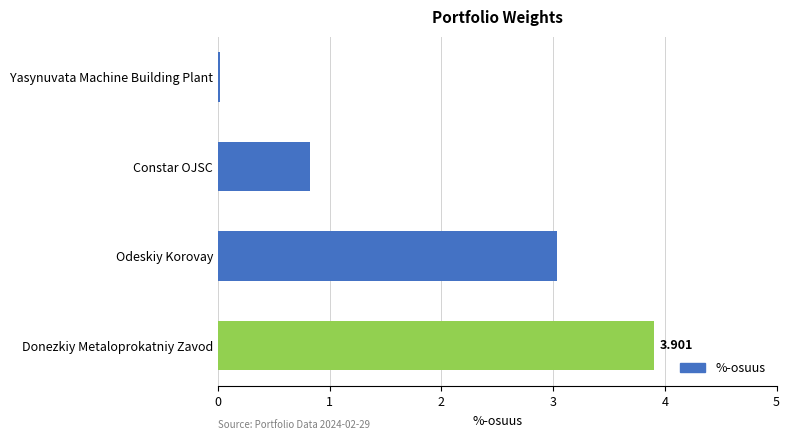

Rank the categories by value from highest to lowest.

Donezkiy Metaloprokatniy Zavod, Odeskiy Korovay, Constar OJSC, Yasynuvata Machine Building Plant